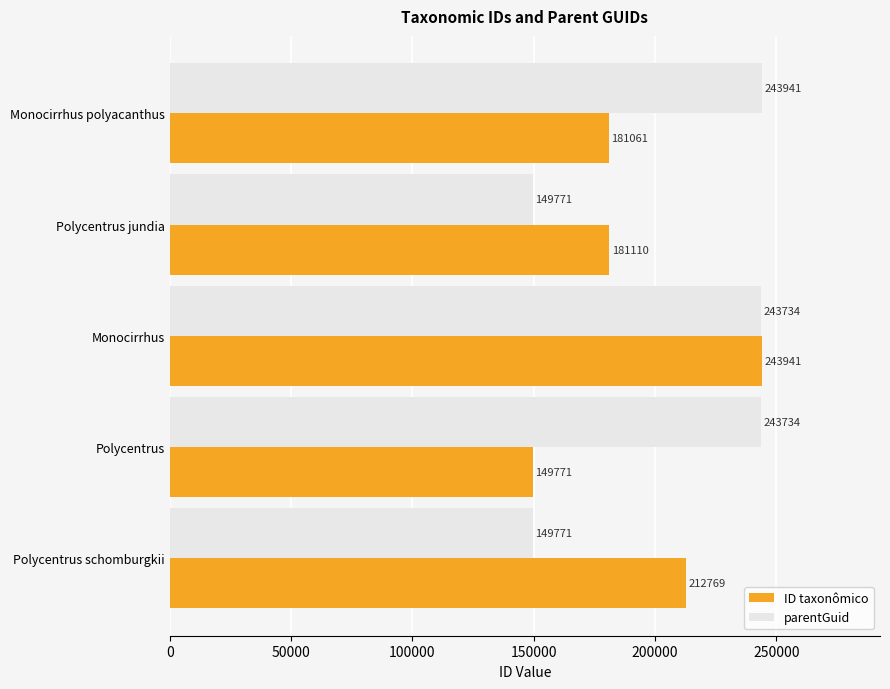

Rank the series by their average value, from lowest to highest.

ID taxonômico, parentGuid